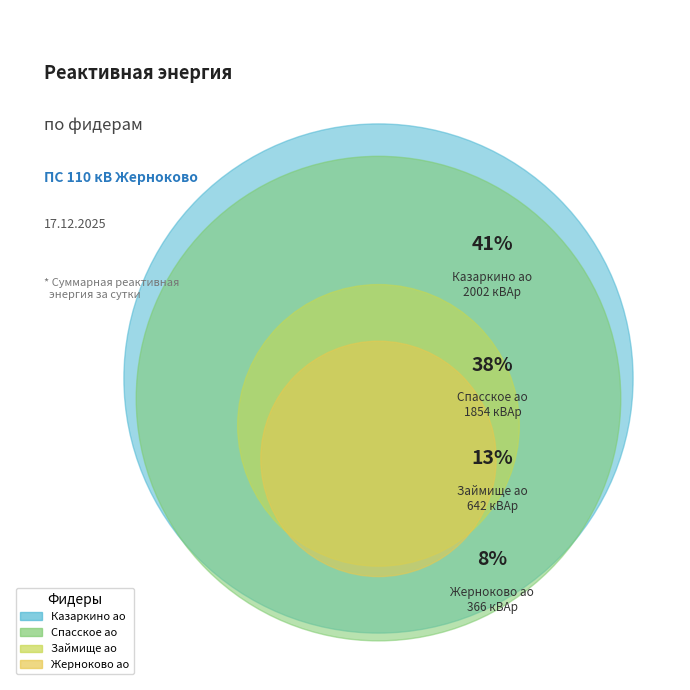

To the nearest percent, what portion does 10 Жерноково-Займище ао represent?

13%